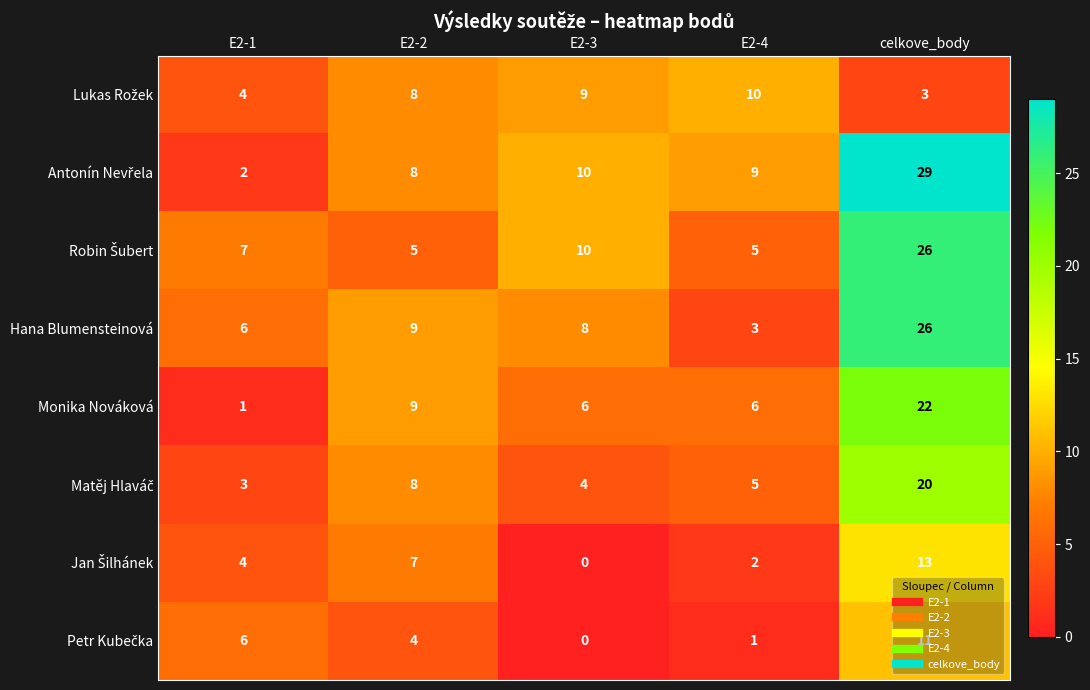

At which category is the sum across all series the highest?

celkove_body